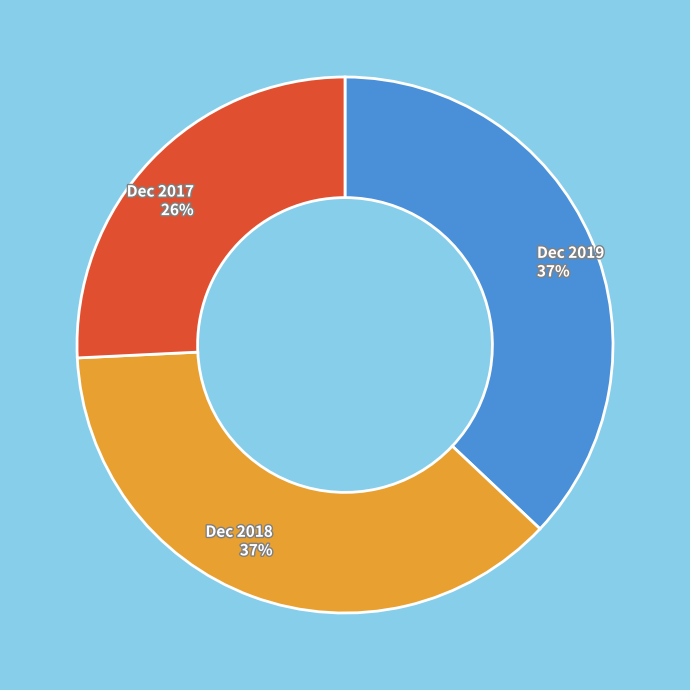

Combined, do Dec 2019 and Dec 2018 account for over 50%?

Yes